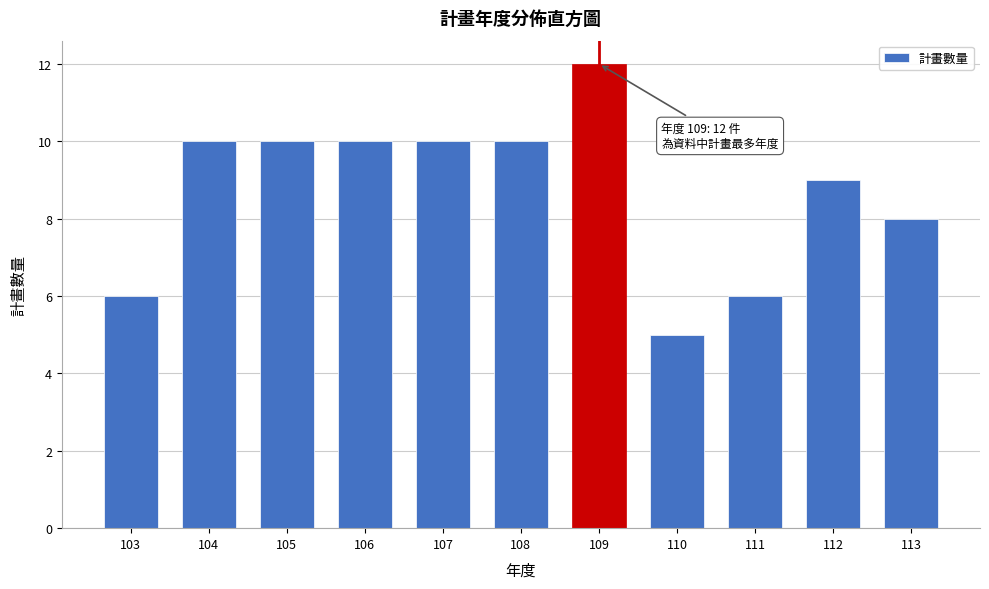

Reading left to right, transcribe all the data shown in this chart.

103=6	104=10	105=10	106=10	107=10	108=10	109=12	110=5	111=6	112=9	113=8